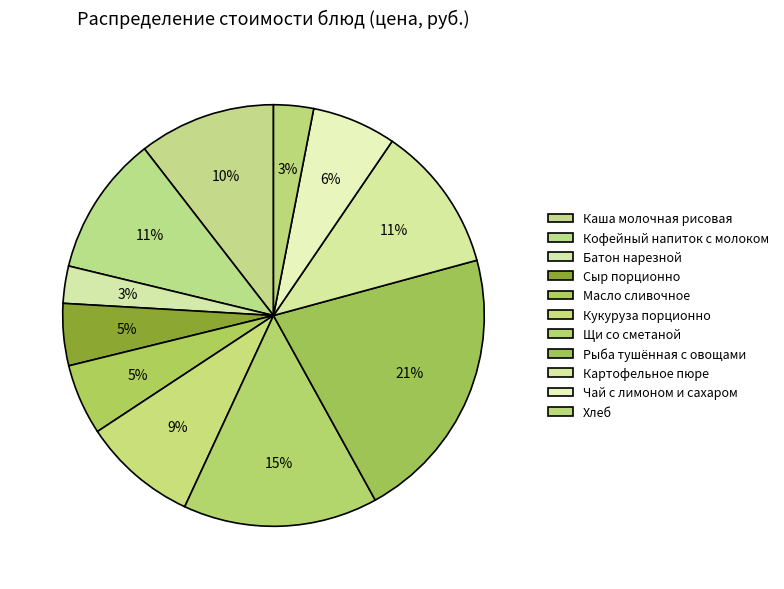

Count the number of slices in the pie.

11